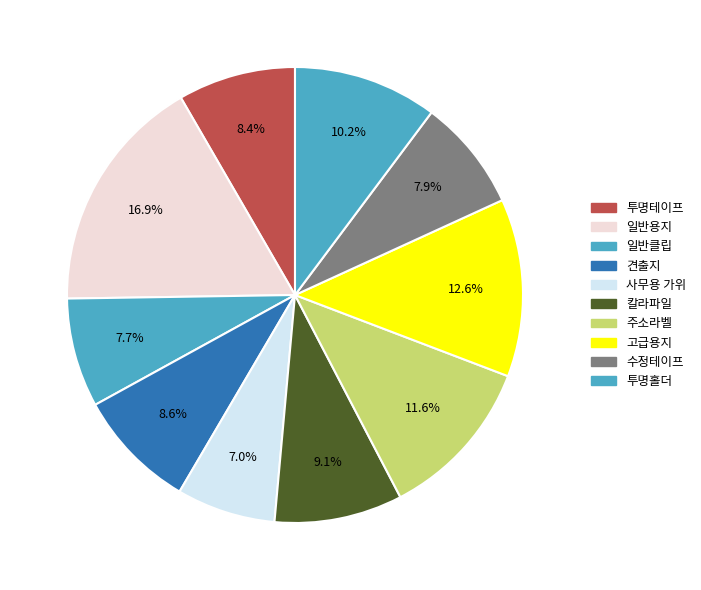

Is there a majority slice in this chart?

No